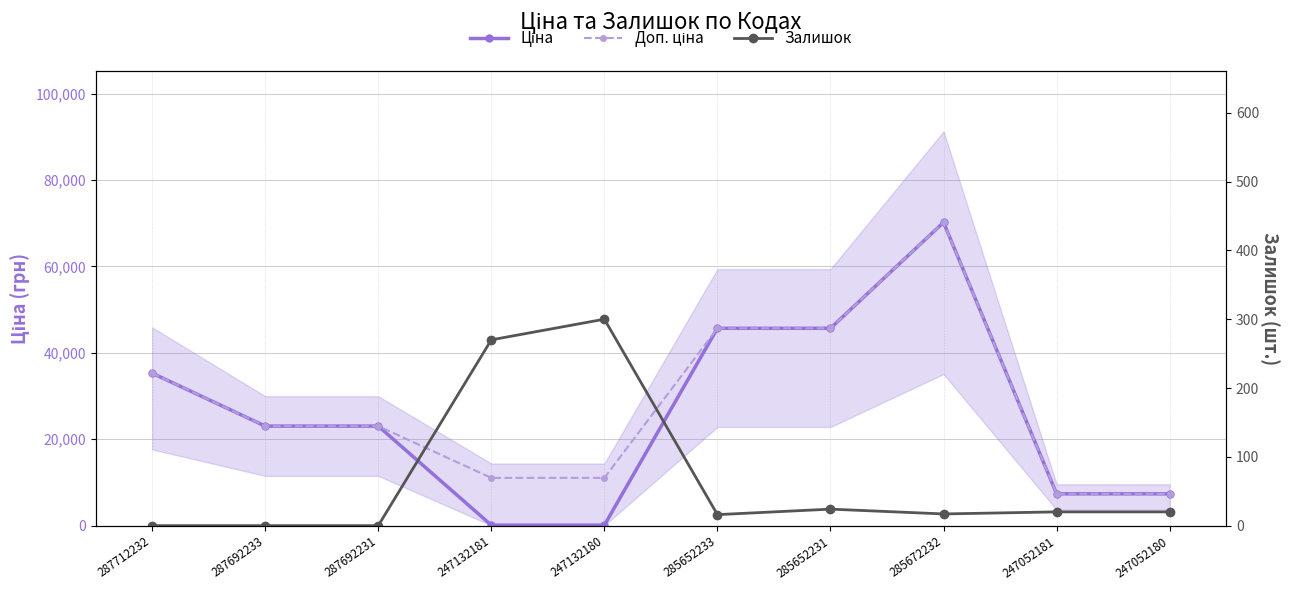

Where do Залишок and Ціна first cross each other?

287692231 and 247132181